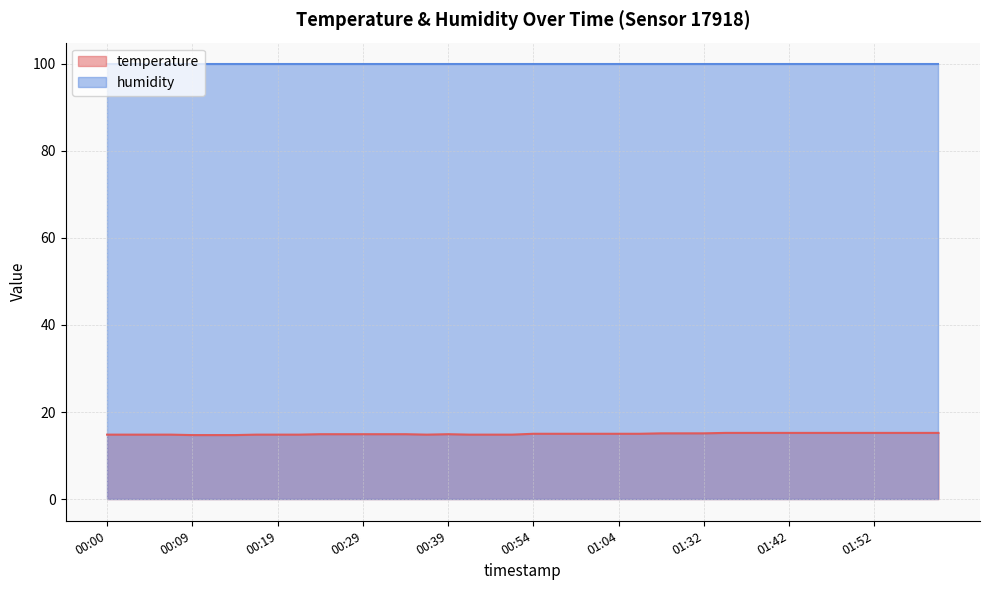

What is the change in value from 00:59 to 01:49?

+0.2